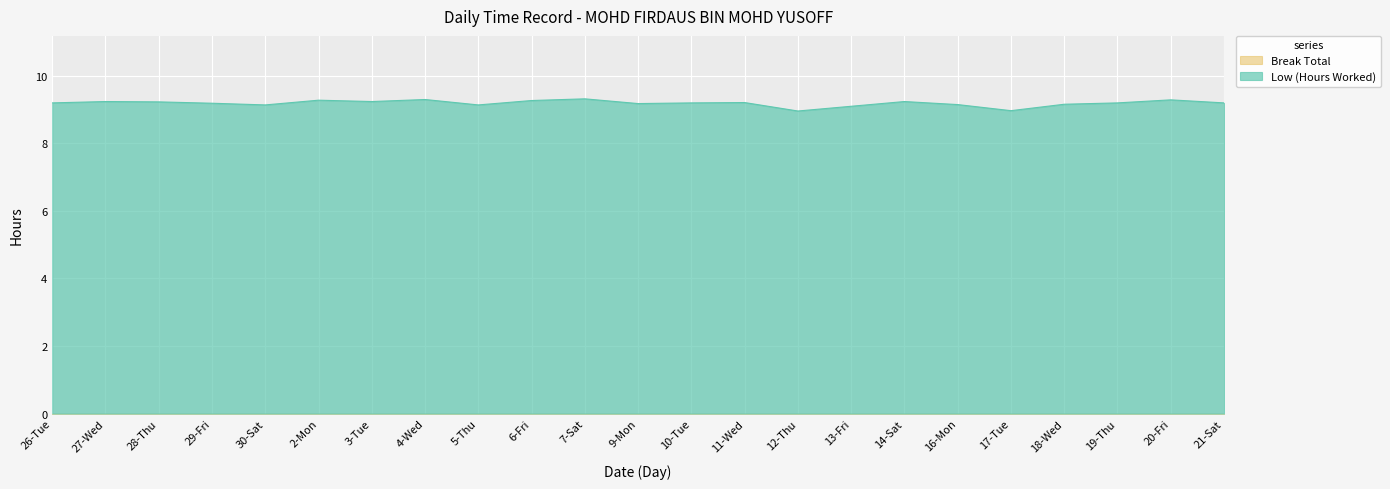

What is the difference between the maximum and minimum values?

0.4